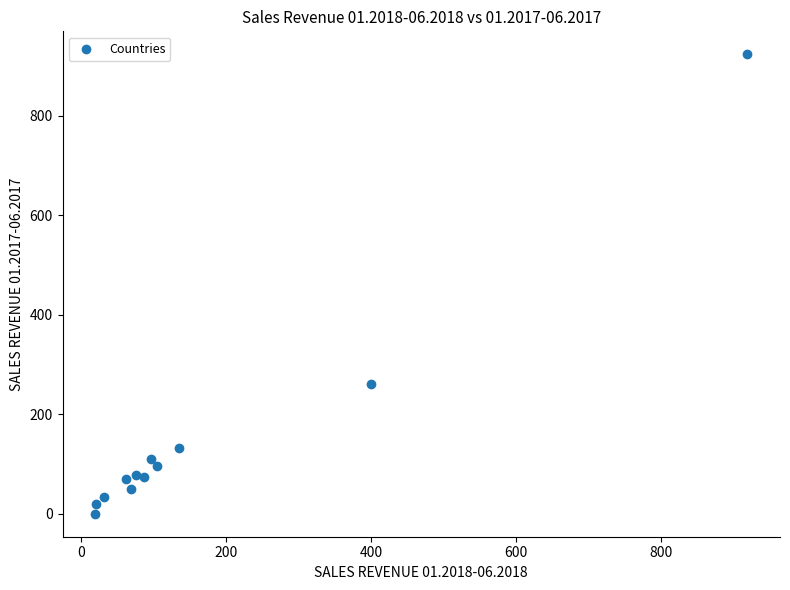

What is the range of Y values (max minus min)?

923.3